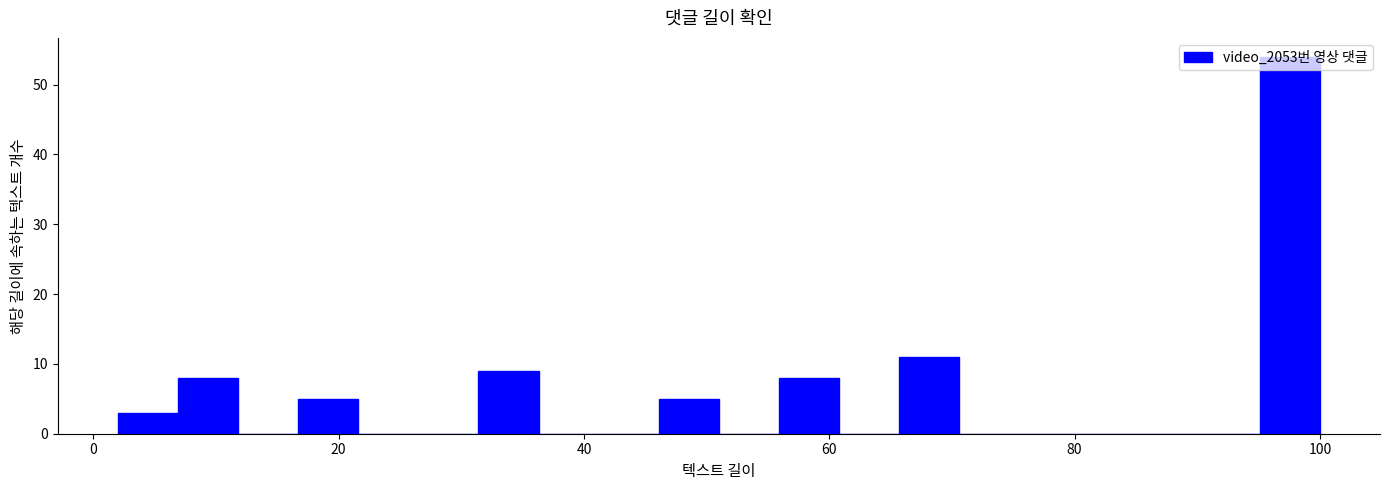

Around what value on the x-axis is the tallest bar? Give the approximate position of its centre, as read against the axis.

98